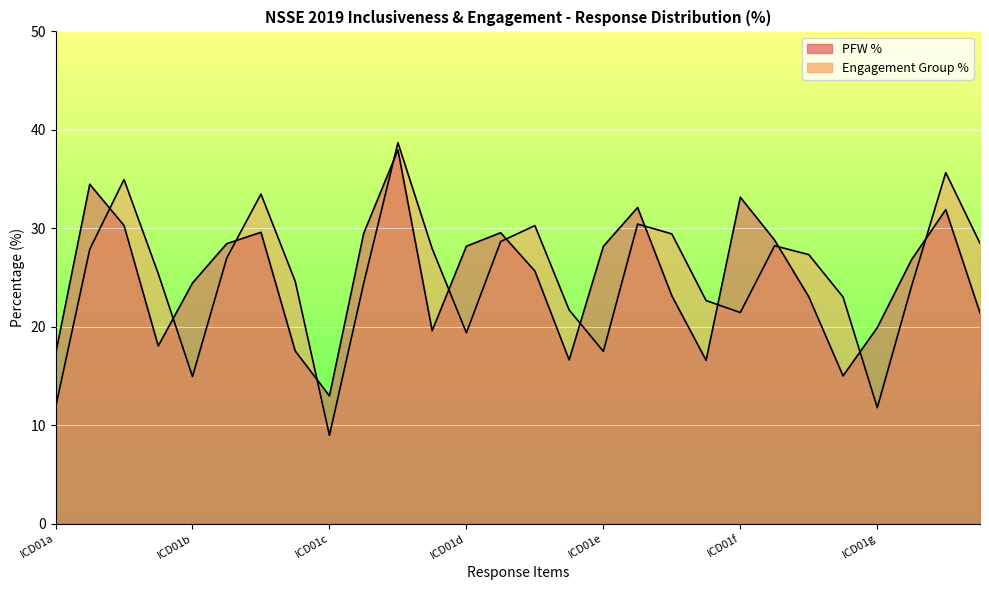

List the labels in order of Engagement Group % value, smallest first.

ICD01c-1, ICD01g-1, ICD01a-1, ICD01b-1, ICD01e-1, ICD01d-1, ICD01f-1, ICD01d-4, ICD01e-4, ICD01f-4, ICD01g-2, ICD01c-2, ICD01b-4, ICD01a-4, ICD01b-2, ICD01f-3, ICD01a-2, ICD01c-4, ICD01f-2, ICD01g-4, ICD01d-2, ICD01e-3, ICD01d-3, ICD01e-2, ICD01b-3, ICD01a-3, ICD01g-3, ICD01c-3